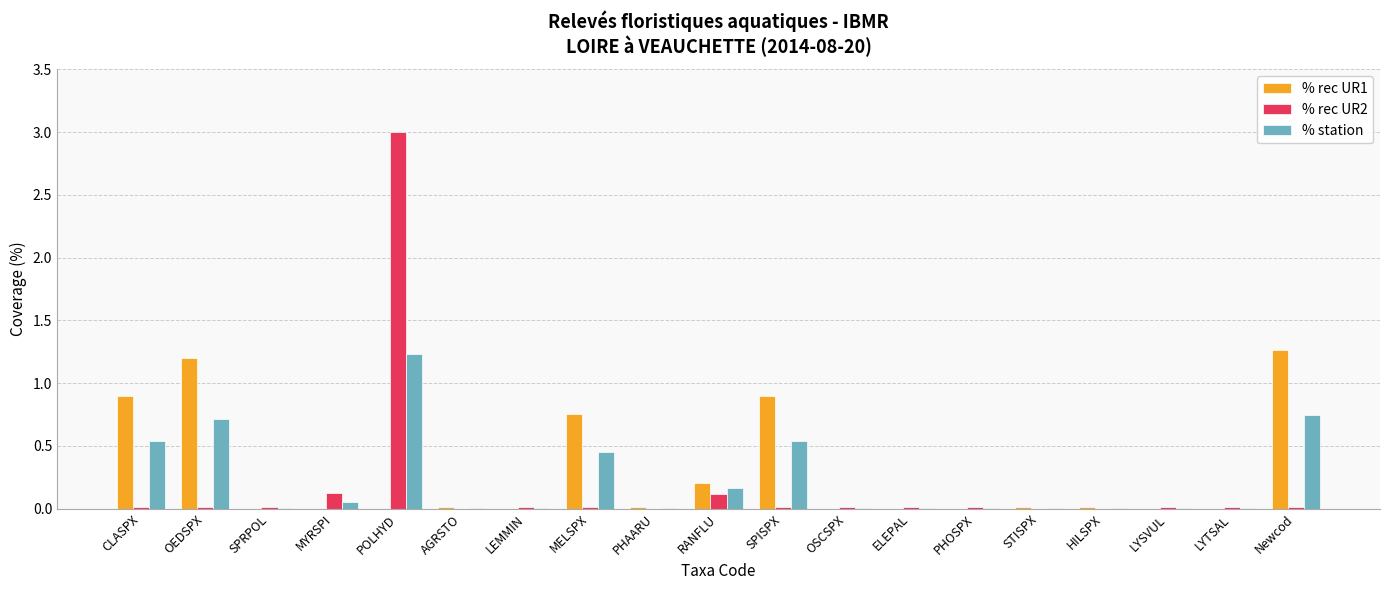

What is the sum of all % station values?

4.5